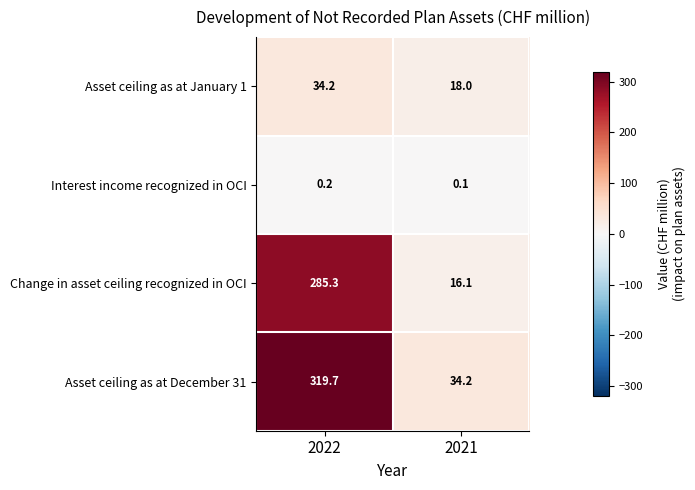

Which series has the largest total across all categories?

Asset ceiling as at December 31